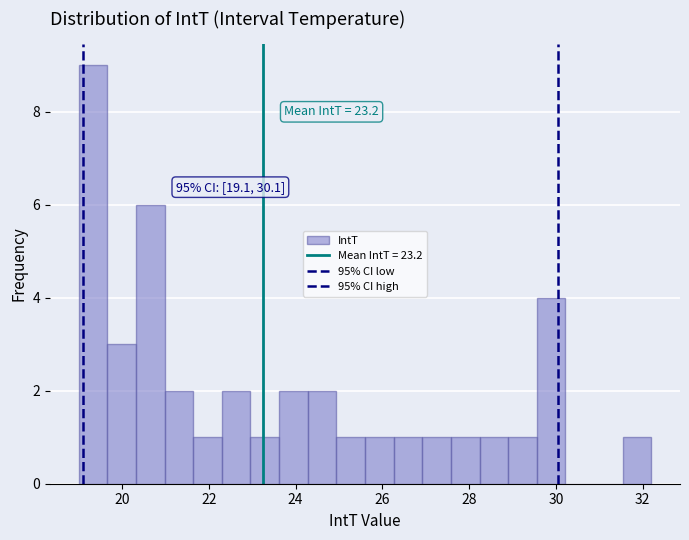

Around what value on the x-axis is the tallest bar? Give the approximate position of its centre, as read against the axis.

19.4